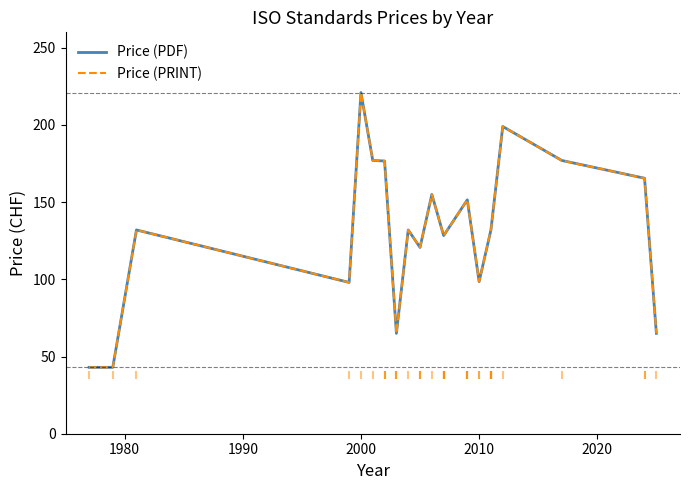

At how many categories does at least one series exceed 88?

15